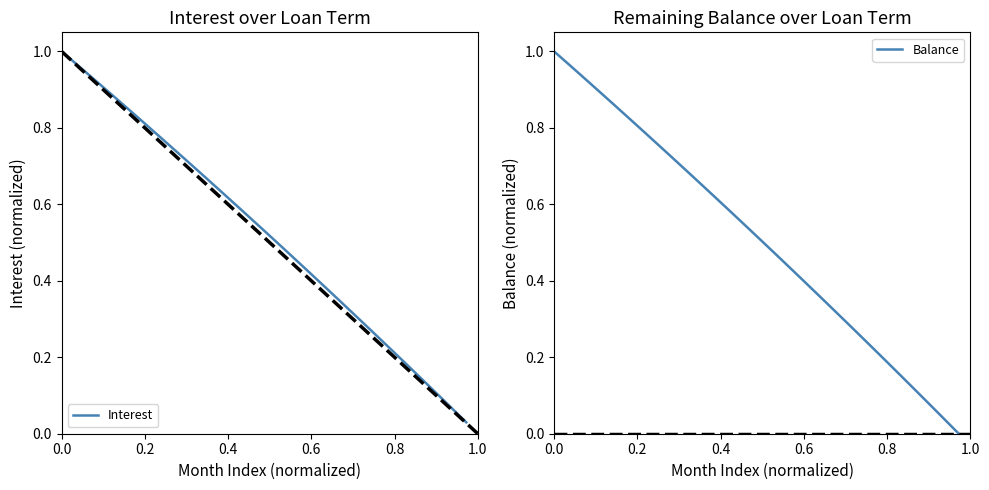

What is the difference between the maximum and minimum values in the Balance series?

1.0